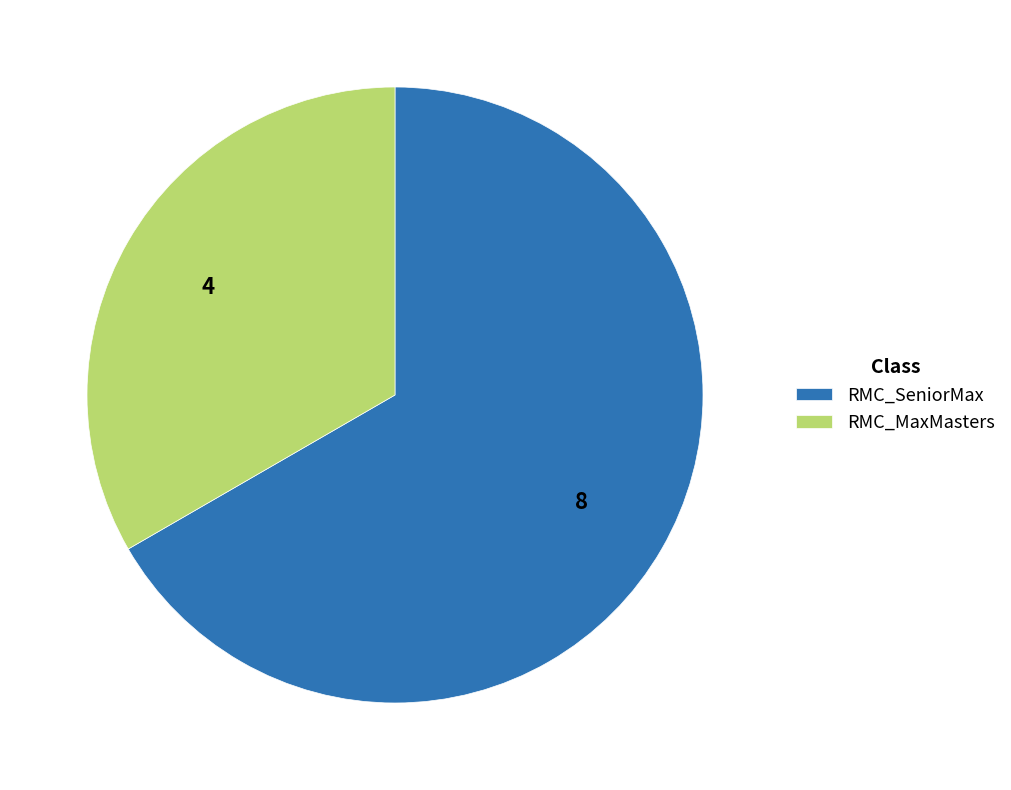

How many slices are in this pie chart?

2